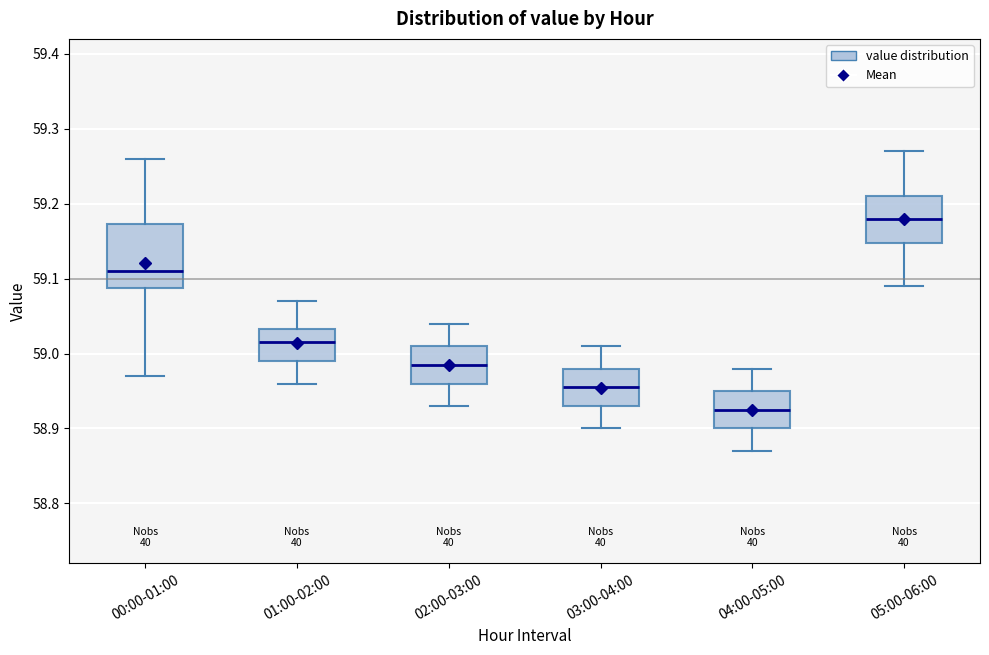

Which box is the tallest, from its lower edge to its upper edge?

00:00-01:00